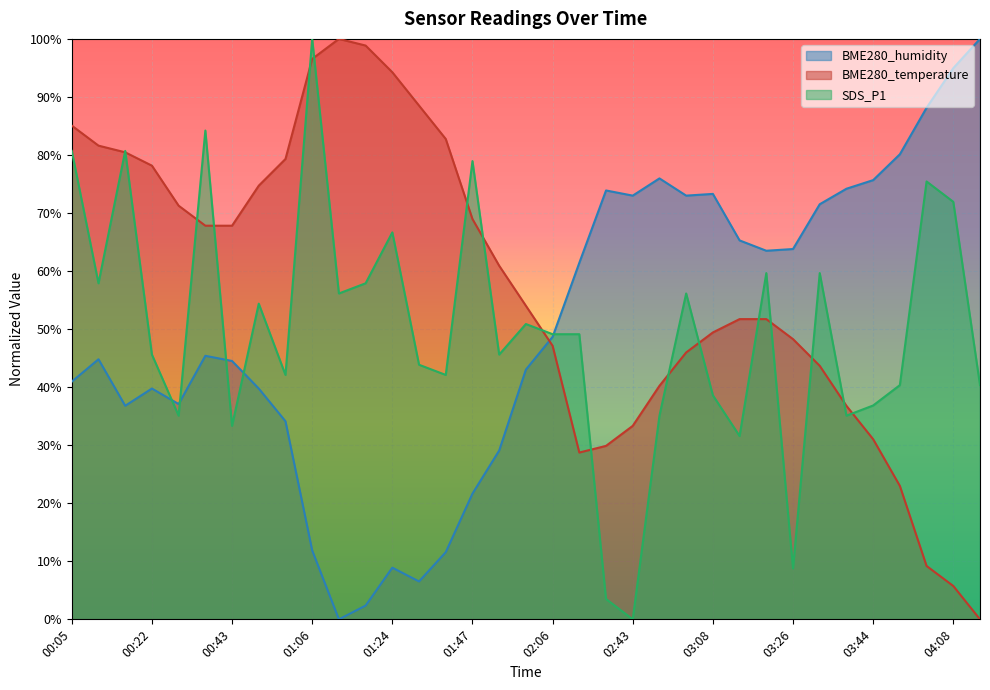

How many values in the BME280_temperature series are below 54?

17